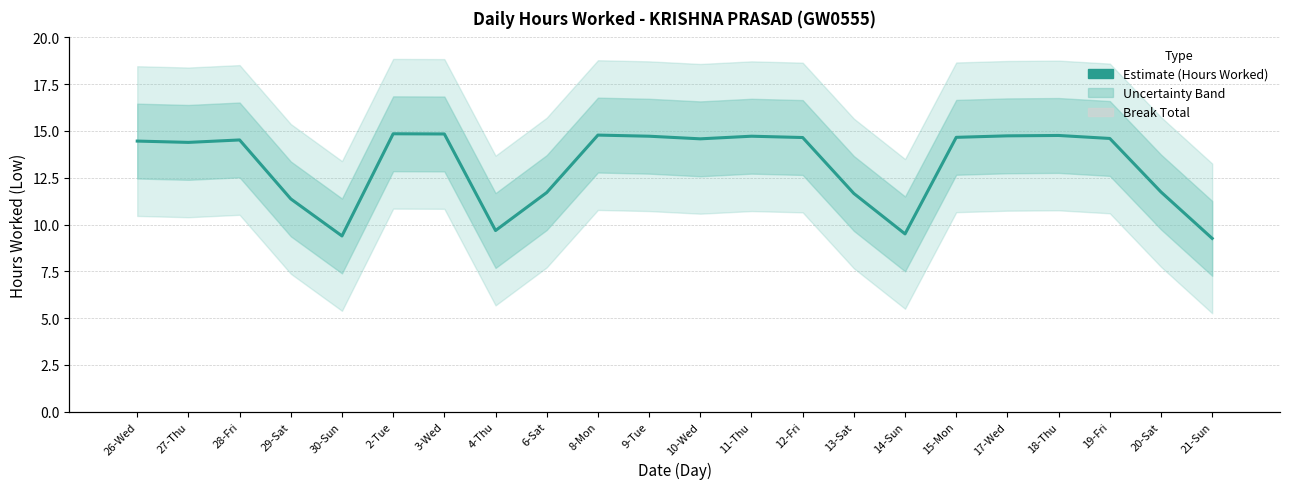

What is the sum of all Estimate (Hours Worked) values?

289.6